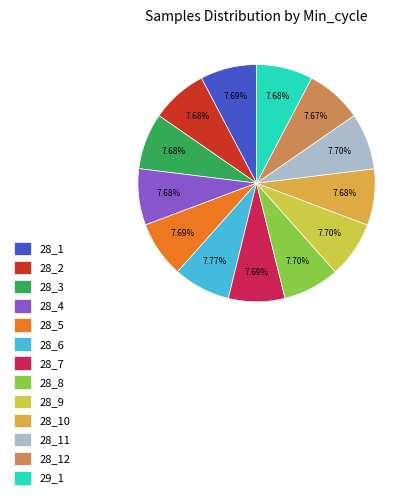

Is there any slice that represents more than half of the pie?

No